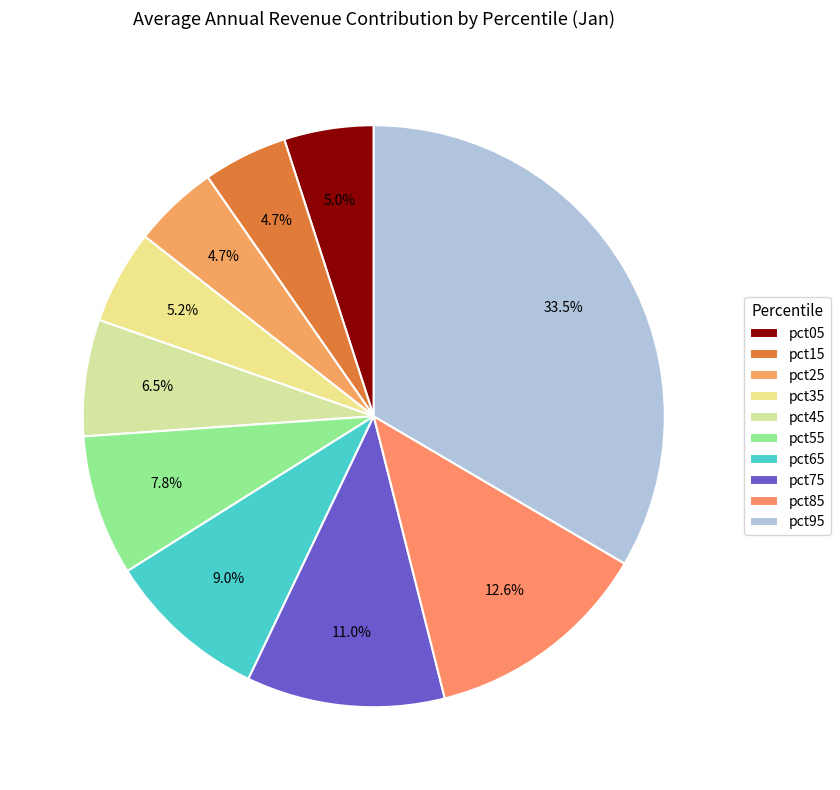

Is it true that pct85 is 13% of the pie?

True